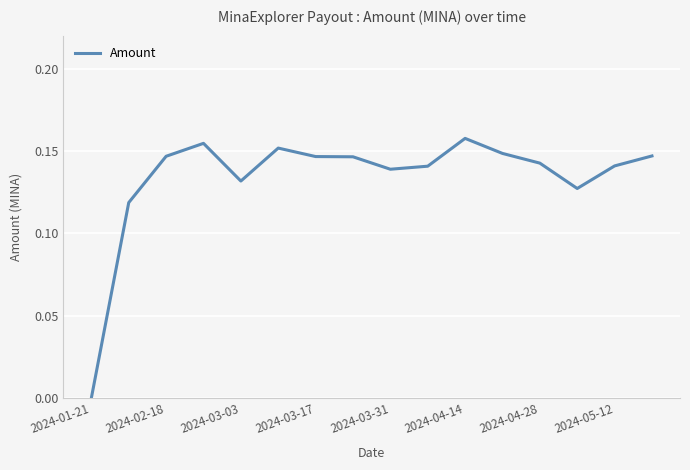

Does the chart display data point markers on the line(s)?

No